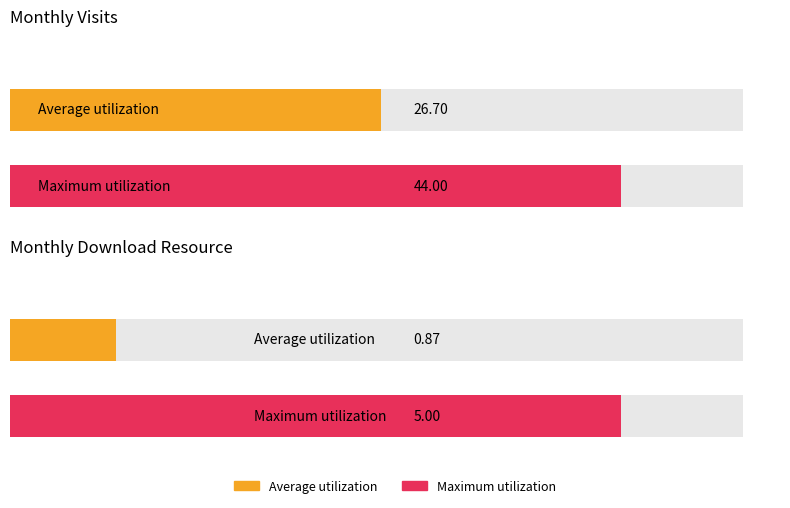

Count the number of data series in this chart.

2